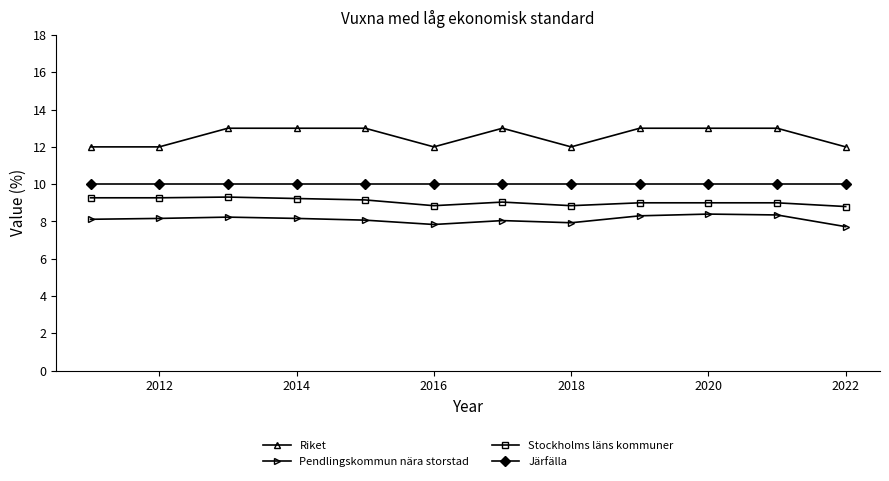

True or false: Stockholms läns kommuner and Järfälla intersect in this chart.

False